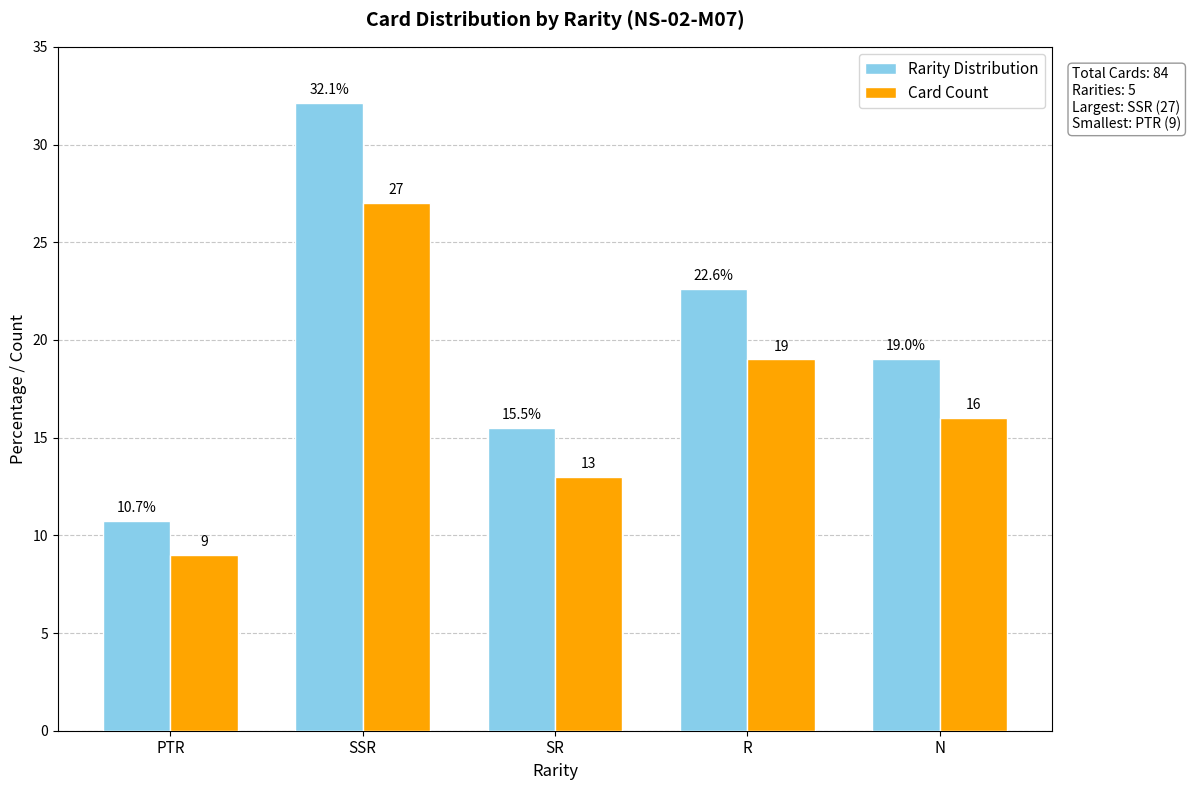

The value of Card Count at R is 7.6. True or false?

False